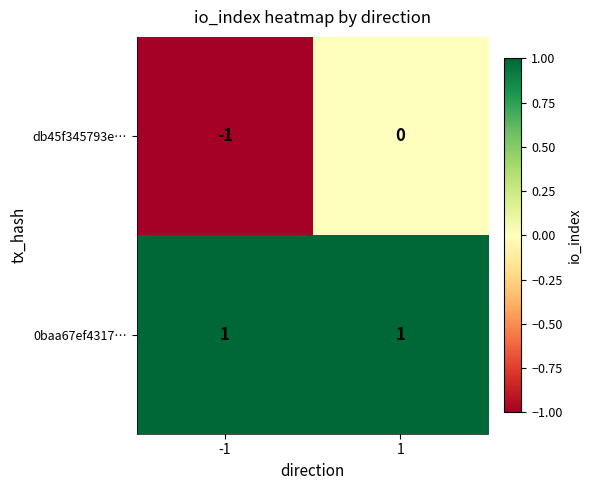

Reading left to right, list all the values displayed in this chart.

db45f345793e…: -1	0
0baa67ef4317…: 1	1